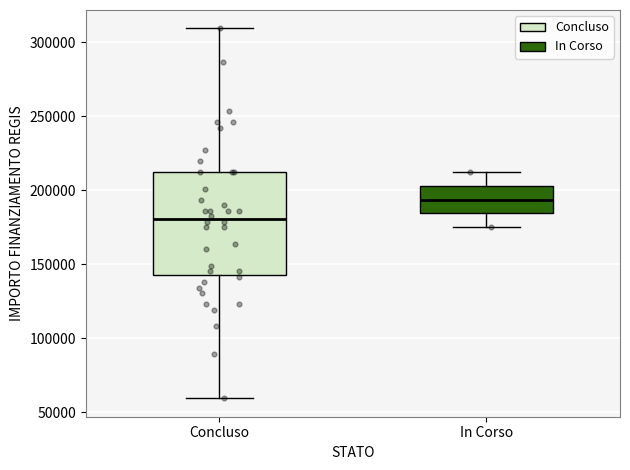

Which box's median line is the highest?

In Corso